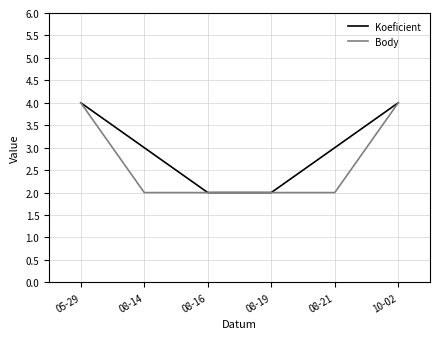

What is the maximum value for Body?

4